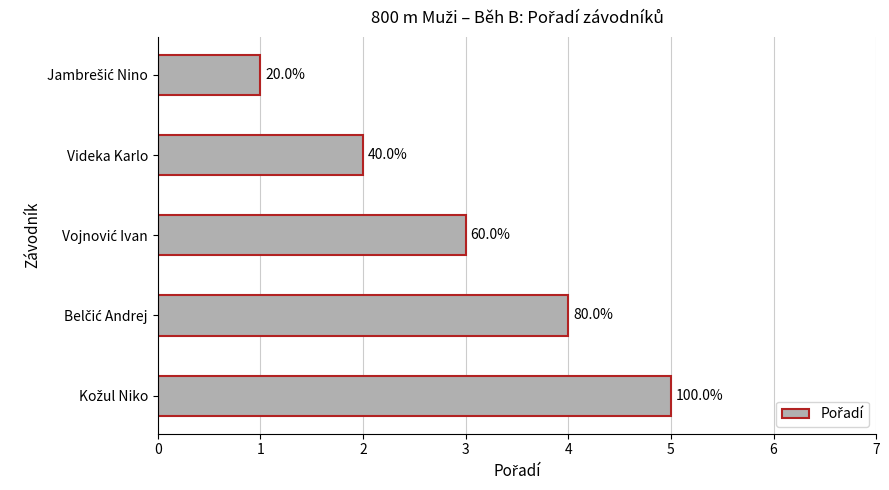

Does the chart contain any negative values?

No